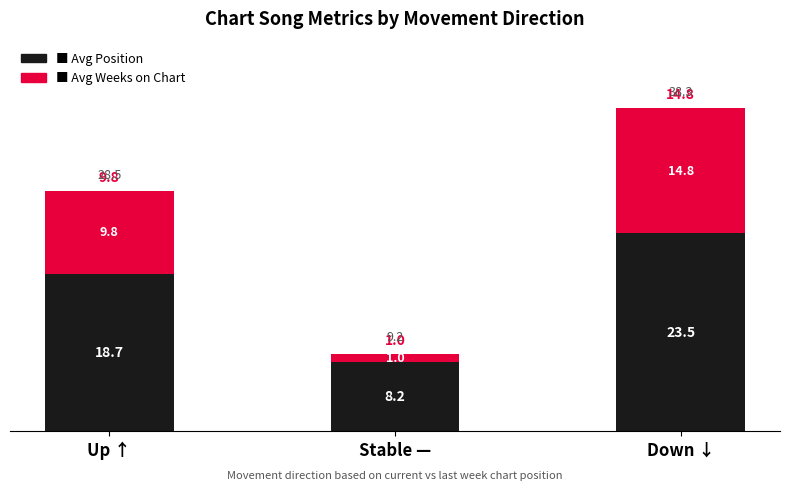

What is the total value across all series at Down ↓?

38.3